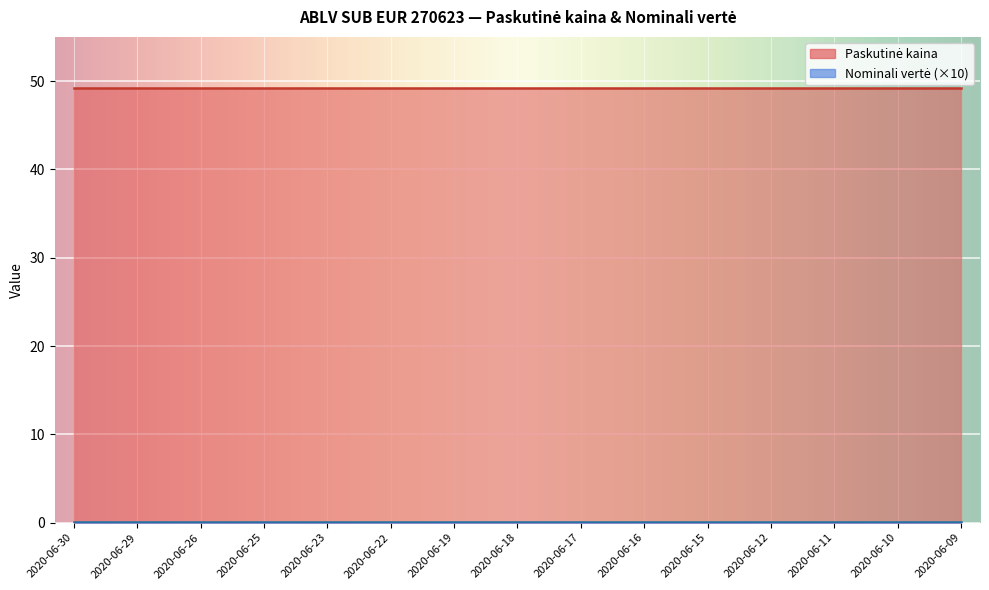

What is the value of the Paskutinė kaina point at the 4th from the left?

49.2